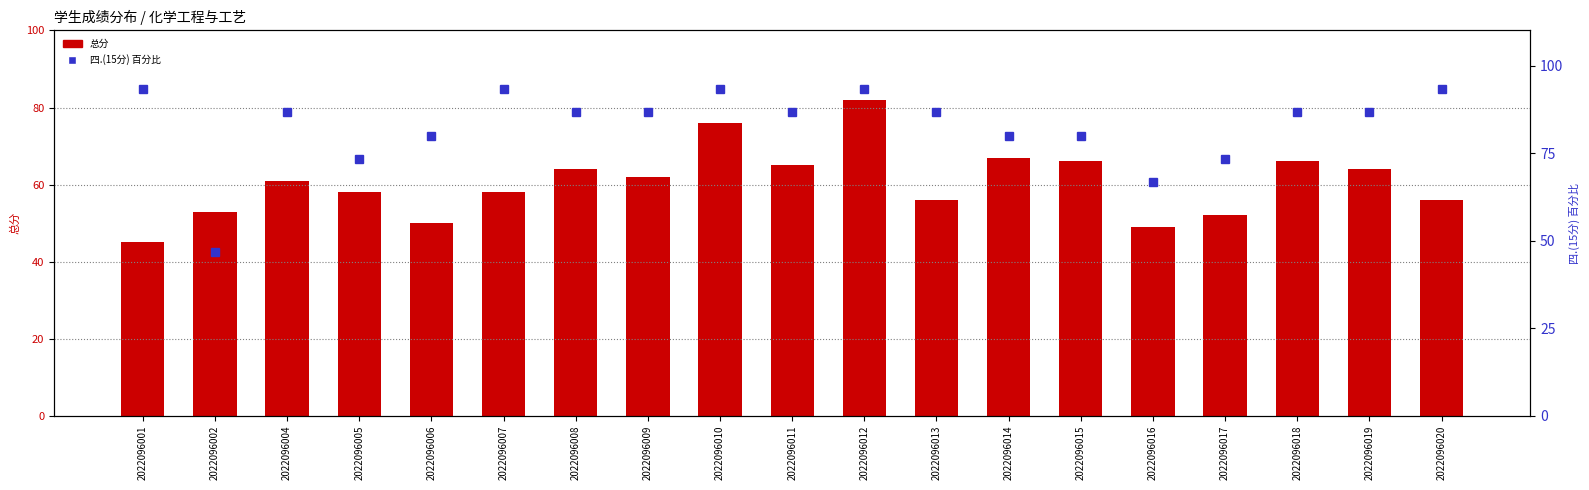

Reading right to left, transcribe all the data shown in this chart.

总分: 56.0	64.0	66.0	52.0	49.0	66.0	67.0	56.0	82.0	65.0	76.0	62.0	64.0	58.0	50.0	58.0	61.0	53.0	45.0
四.(15分) 百分比: 93.3	86.7	86.7	73.3	66.7	80.0	80.0	86.7	93.3	86.7	93.3	86.7	86.7	93.3	80.0	73.3	86.7	46.7	93.3